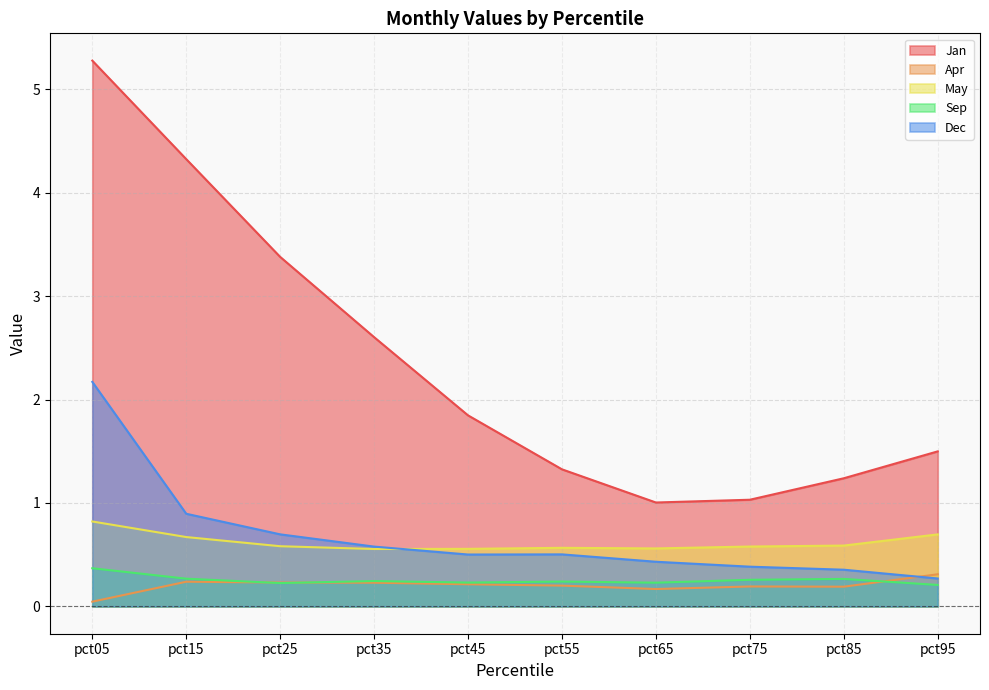

What is the sum of the Dec values at pct35 and pct15?

1.5